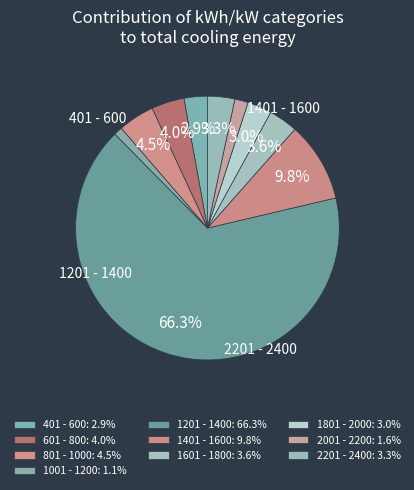

Rank the categories by value from highest to lowest.

1201 - 1400, 1401 - 1600, 801 - 1000, 601 - 800, 1601 - 1800, 2201 - 2400, 1801 - 2000, 401 - 600, 2001 - 2200, 1001 - 1200